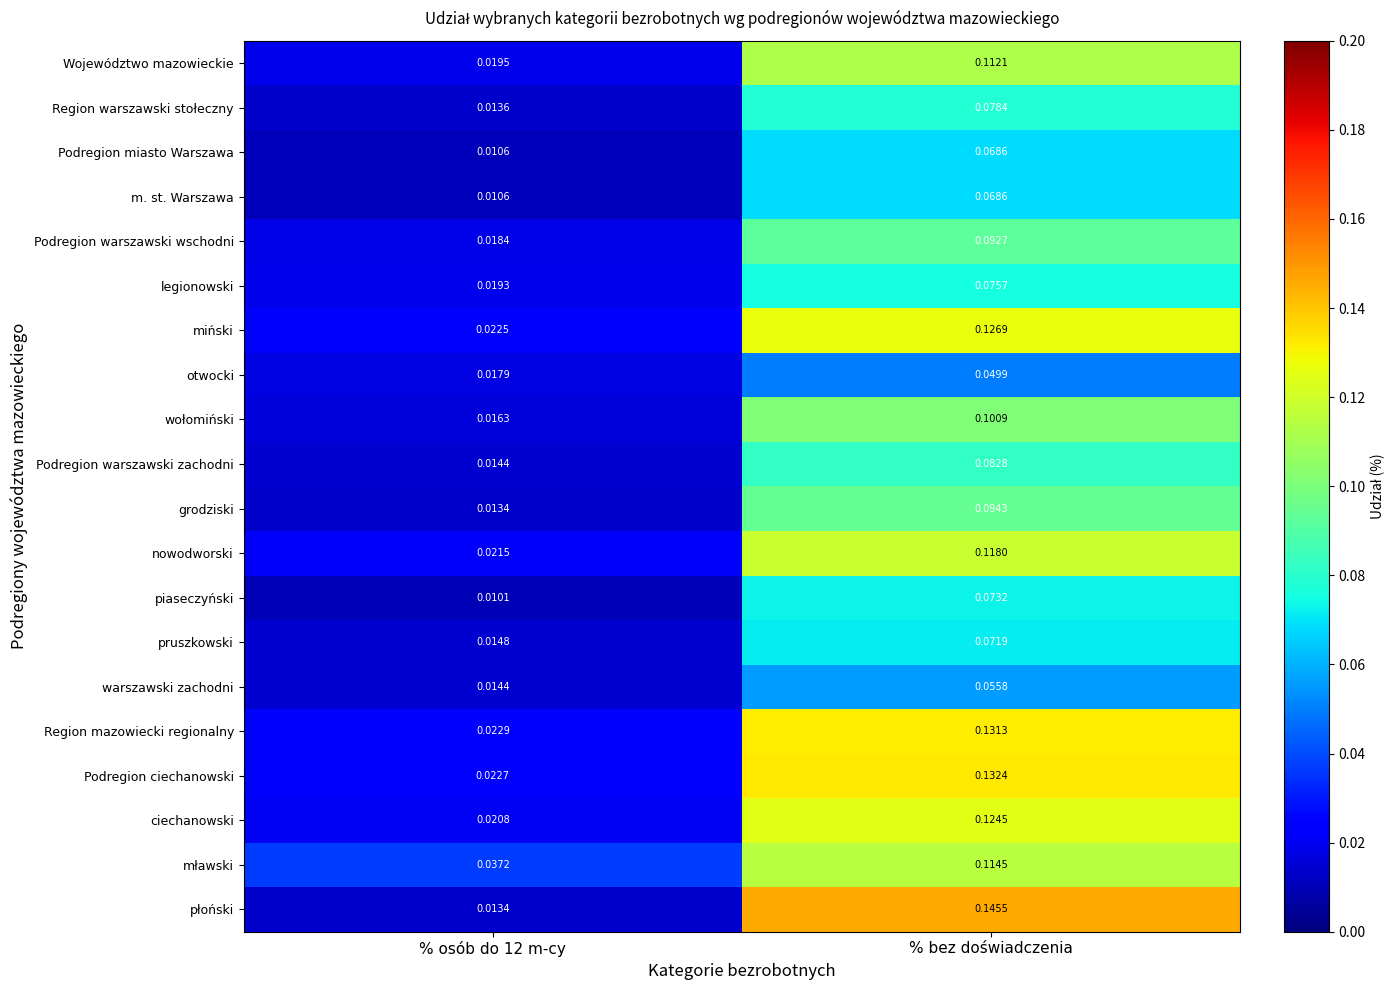

At which category does the chart reach its peak across all series?

% bez doświadczenia